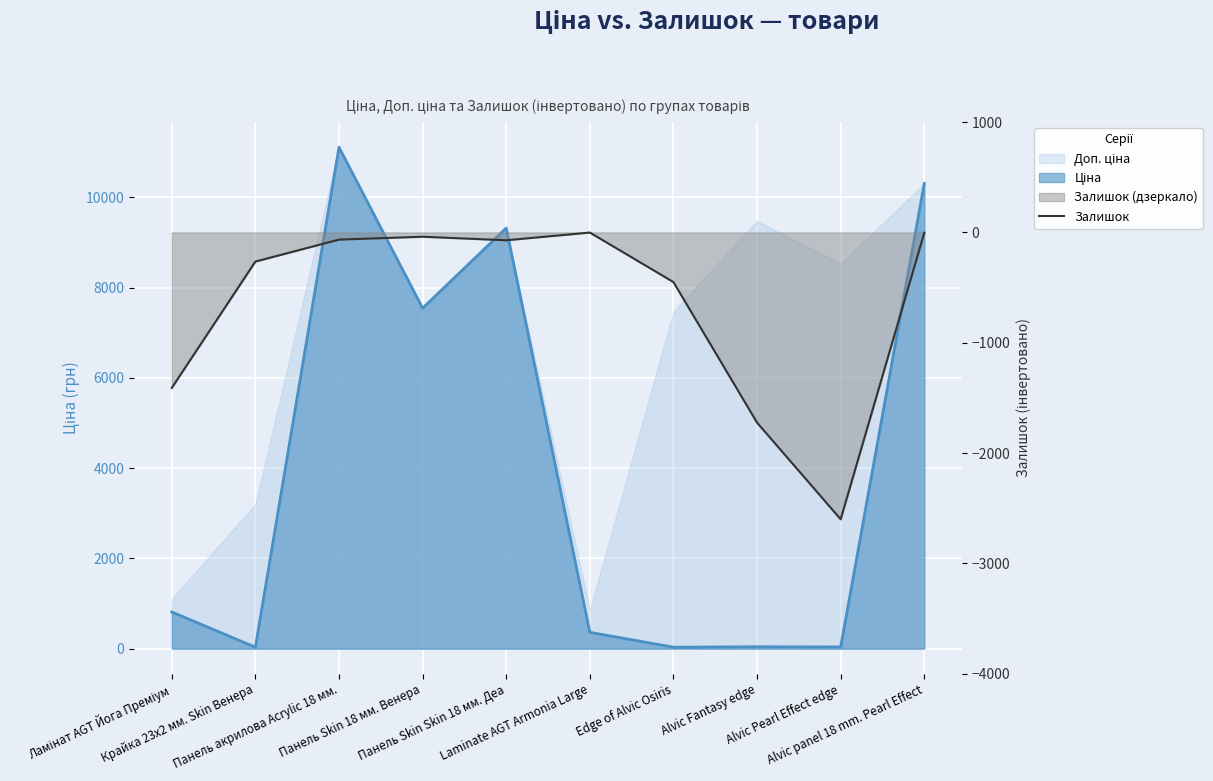

How many values exceed -71?

4